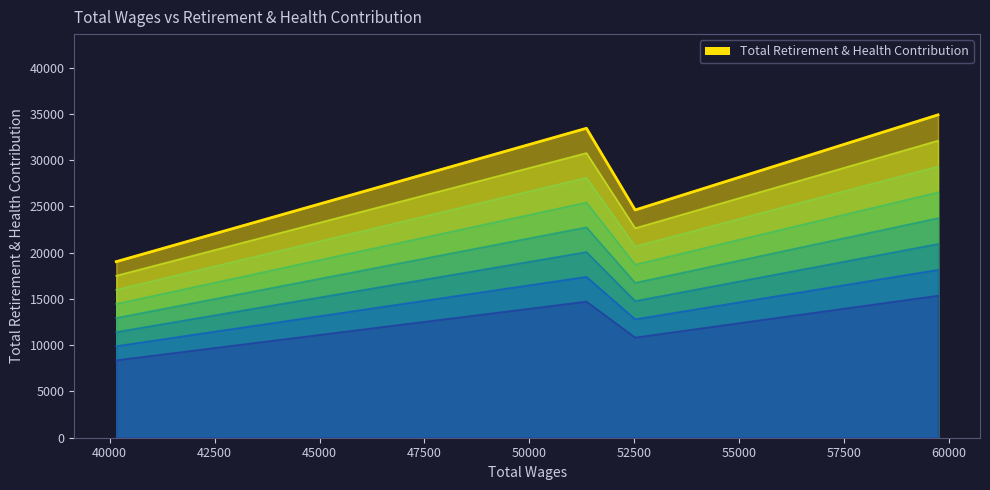

What is the minimum value shown in the chart?

19030